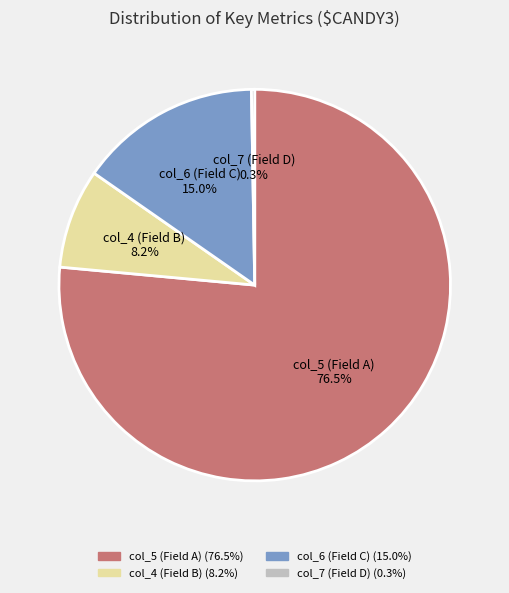

Is there a majority slice in this chart?

Yes